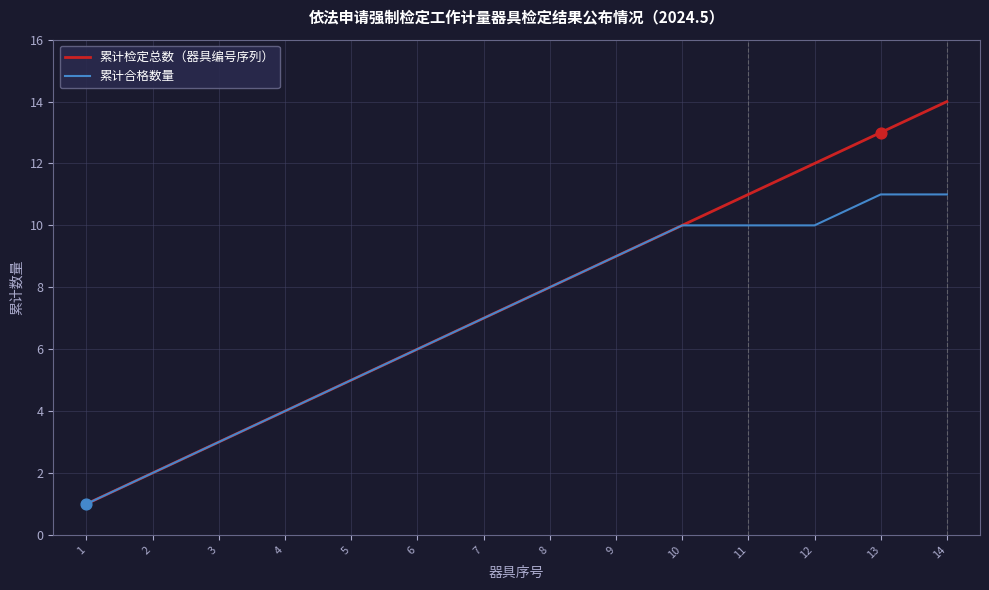

Which series has the largest range (max minus min)?

累计检定总数（器具编号序列）